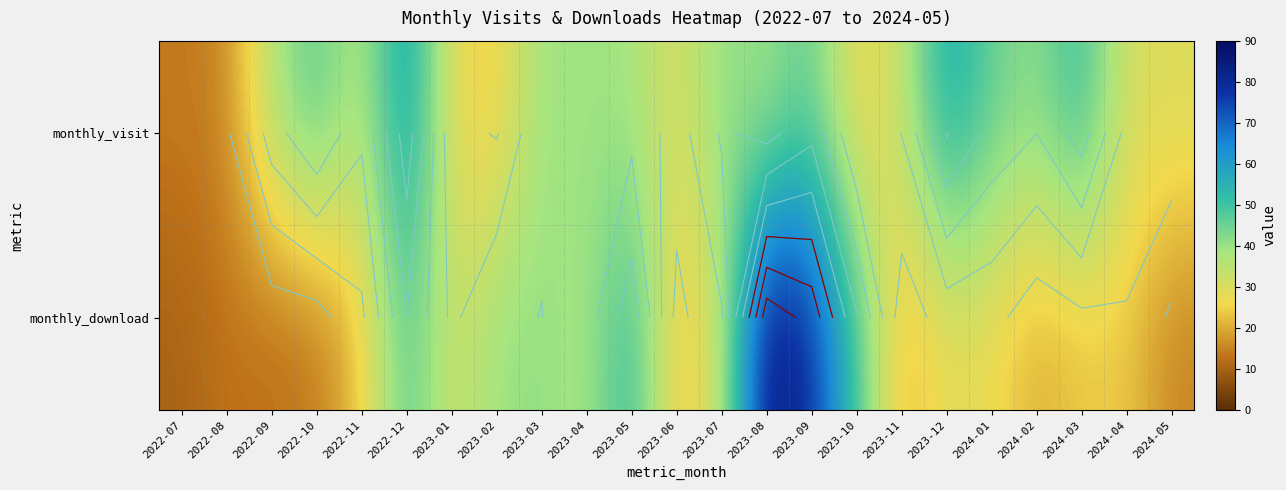

Read the monthly_download value at 2024-02, to the nearest 5.

20